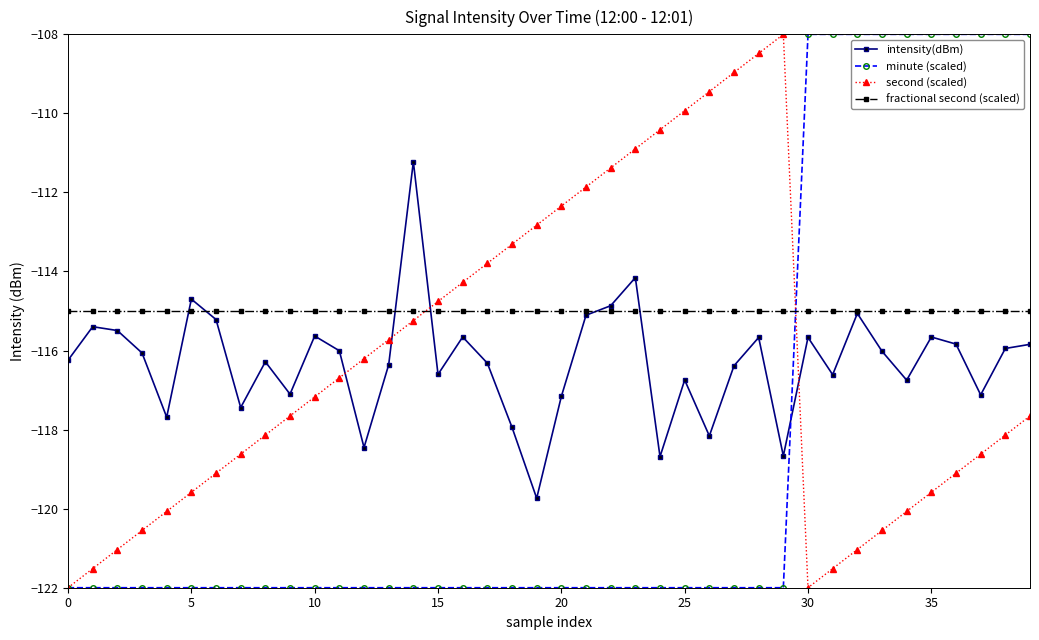

What is the value of the intensity(dBm) point at the 16th from the left?

-116.6